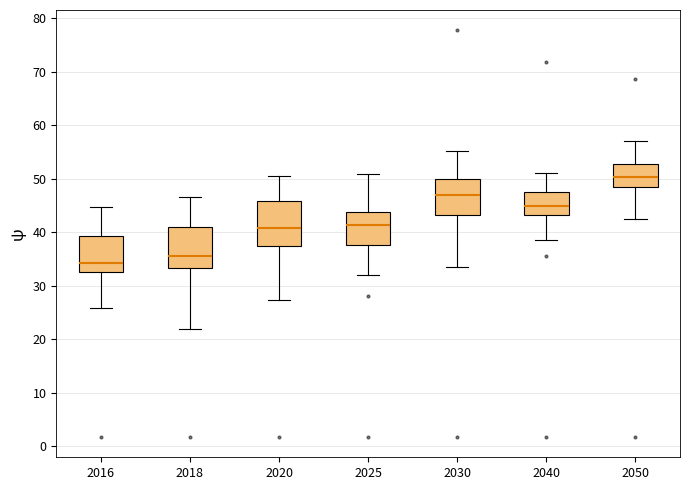

Where is the upper edge of the box at x = 2020 on the y-axis? The values are not printed on the chart, so give them approximately, as read against the axis.

46